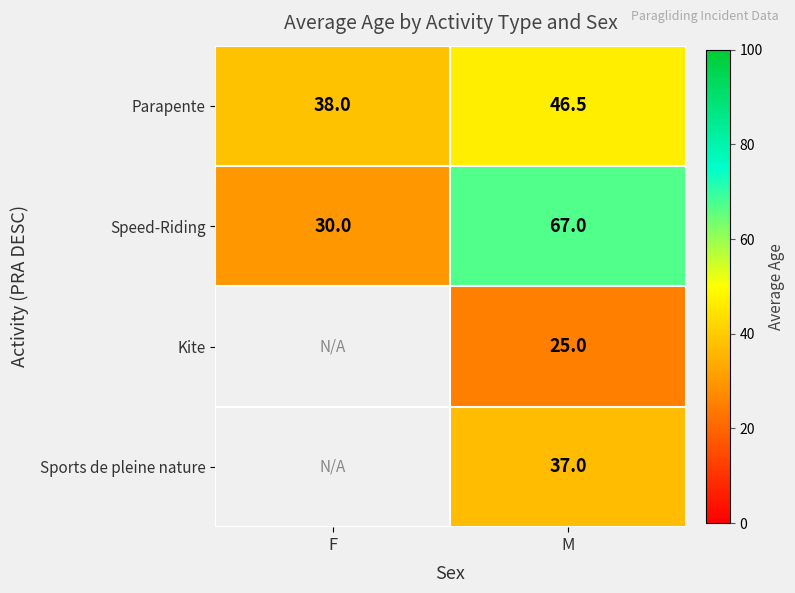

What is the difference between the Parapente values at F and M?

8.5